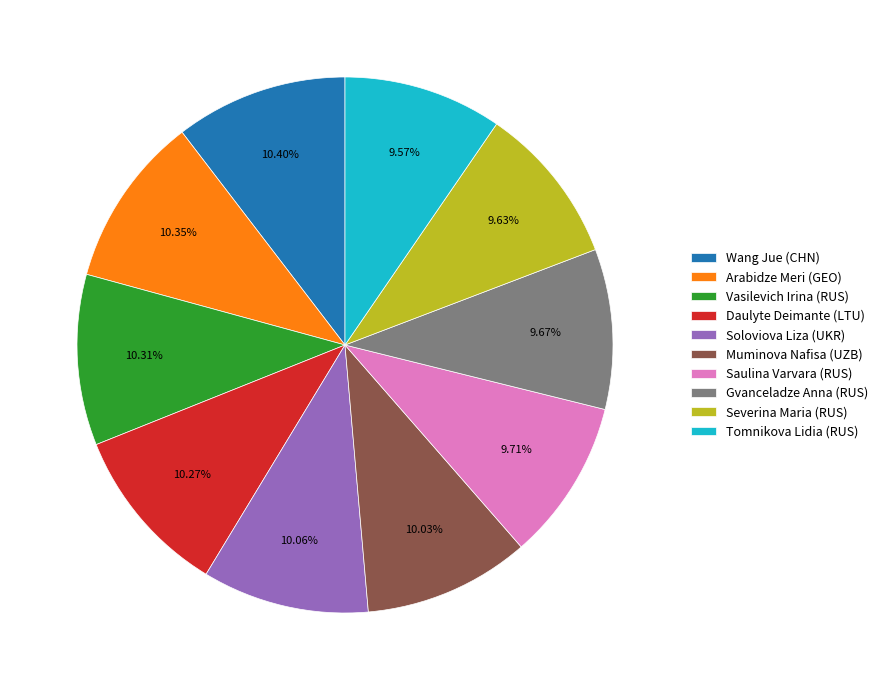

To the nearest percent, what percentage of the pie is Severina Maria (RUS)?

10%